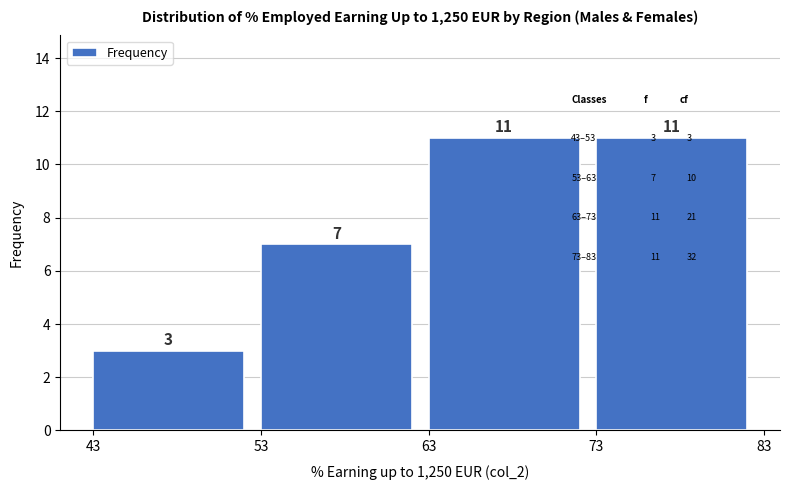

Reading left to right, list every bar in this chart as the range it spans on the x-axis followed by its height.

43 to 53: 3
53 to 63: 7
63 to 73: 11
73 to 83: 11